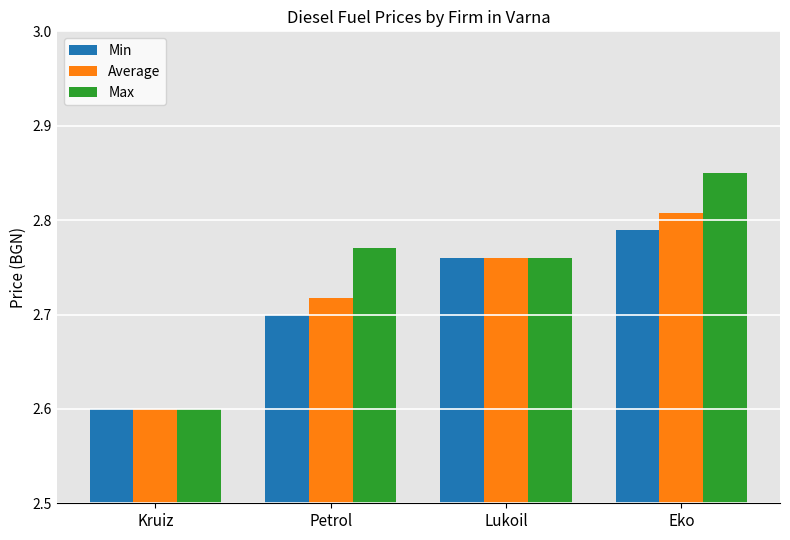

Which category has the highest value in the Average series?

Eko